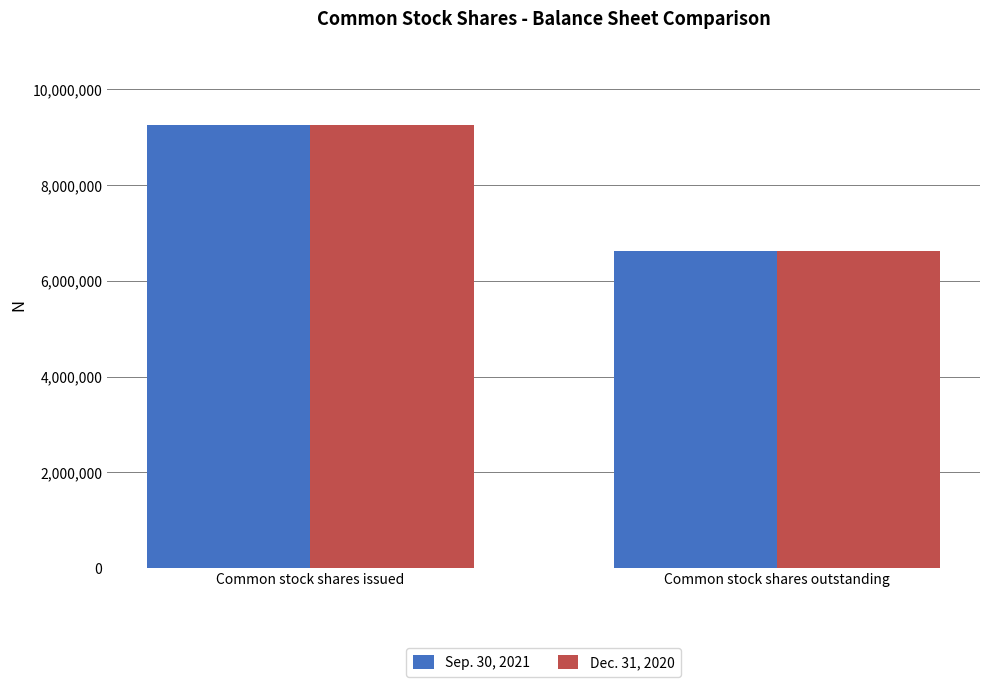

What position from the left is Common stock shares outstanding?

2